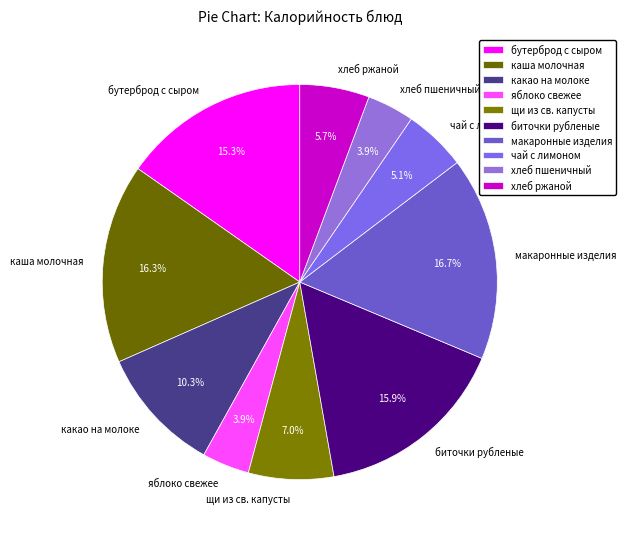

Is it true that бутерброд с сыром is 15% of the pie?

True